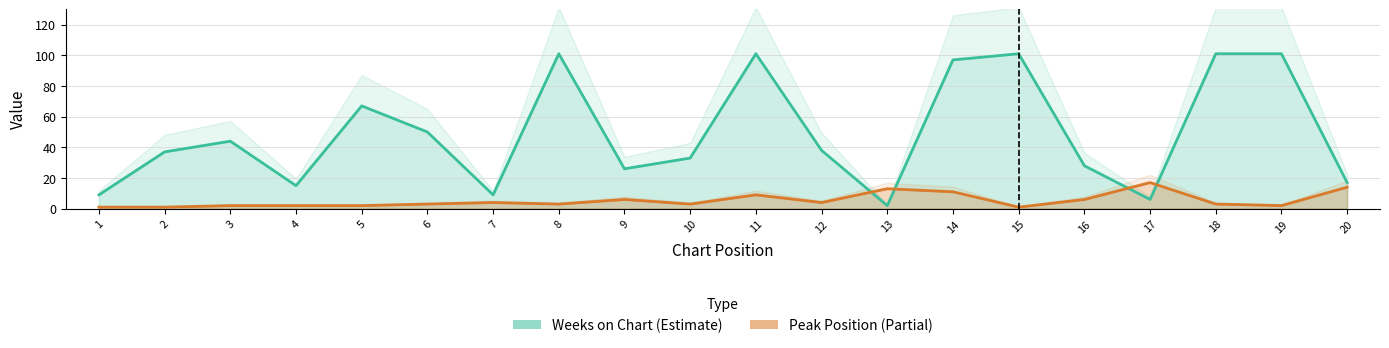

How many lines are shown in the chart?

2